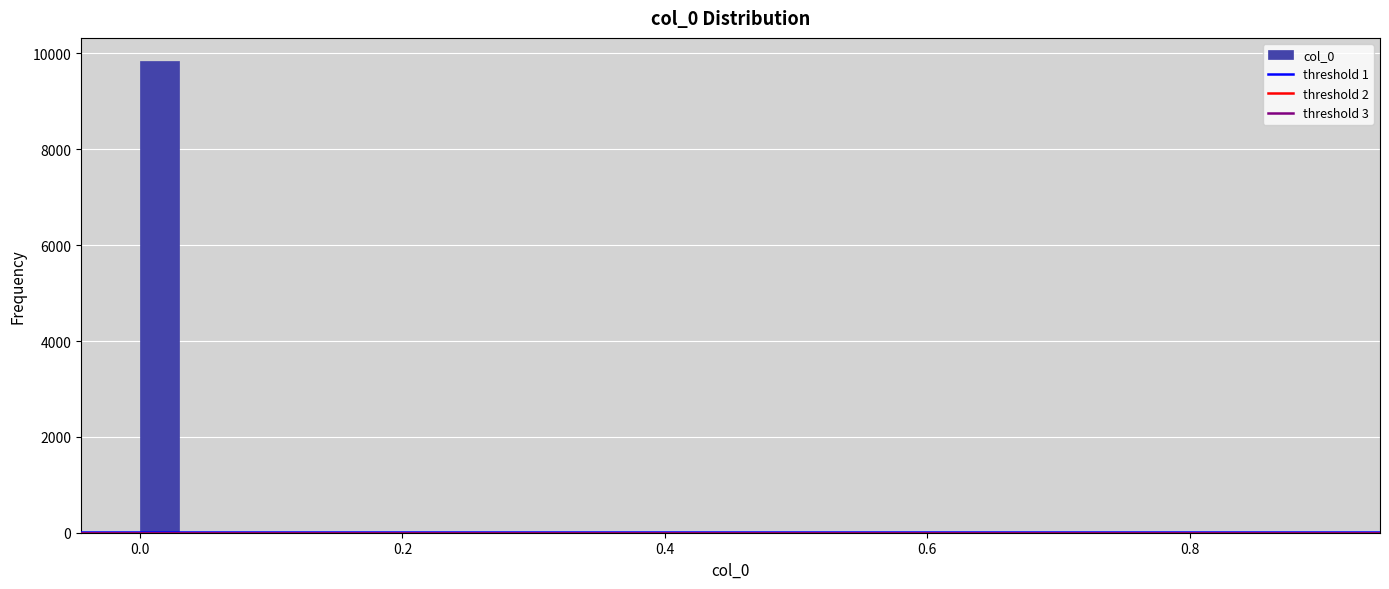

Read against the x-axis, roughly where is the centre of the tallest bar?

0.02